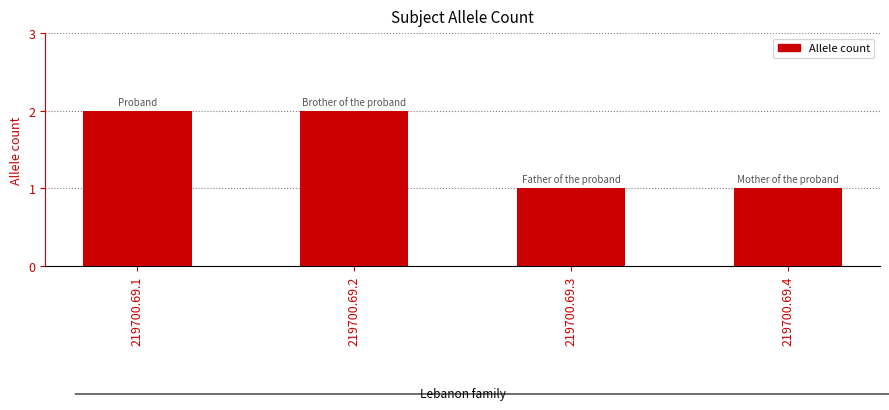

What value does the data have at 219700.69.3?

1